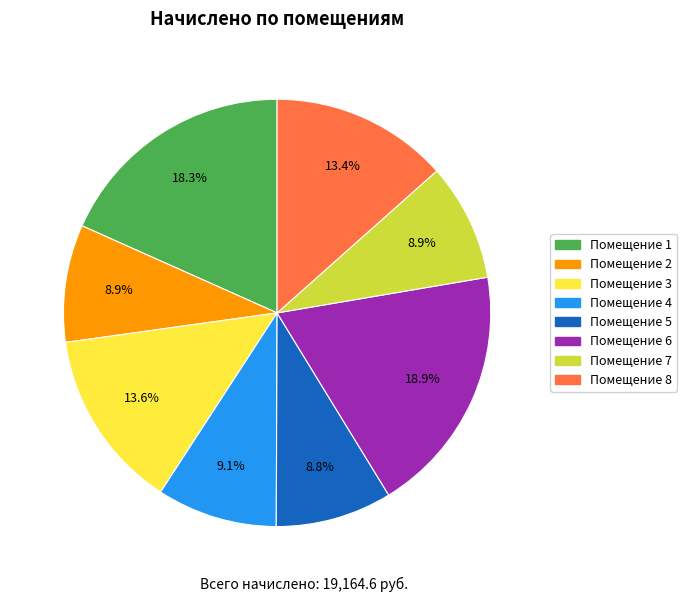

Does any single category account for the majority?

No